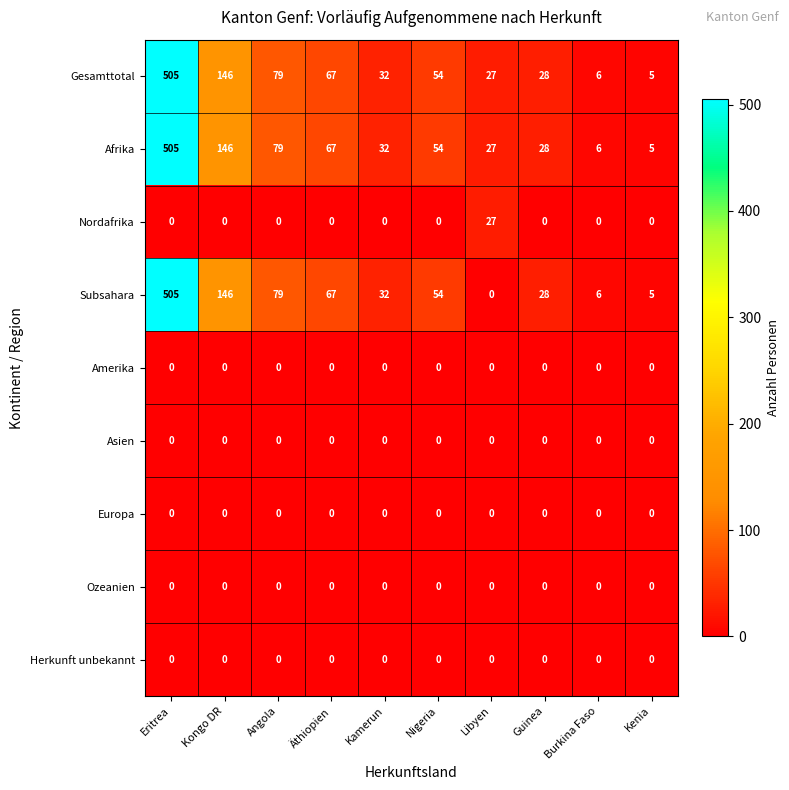

Rank the categories by Afrika value from lowest to highest.

Kenia, Burkina Faso, Libyen, Guinea, Kamerun, Nigeria, Äthiopien, Angola, Kongo DR, Eritrea